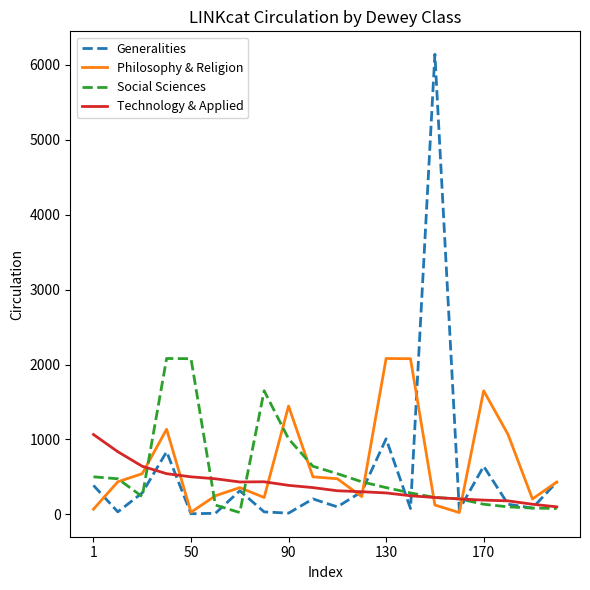

Which series has the widest spread of values?

Generalities